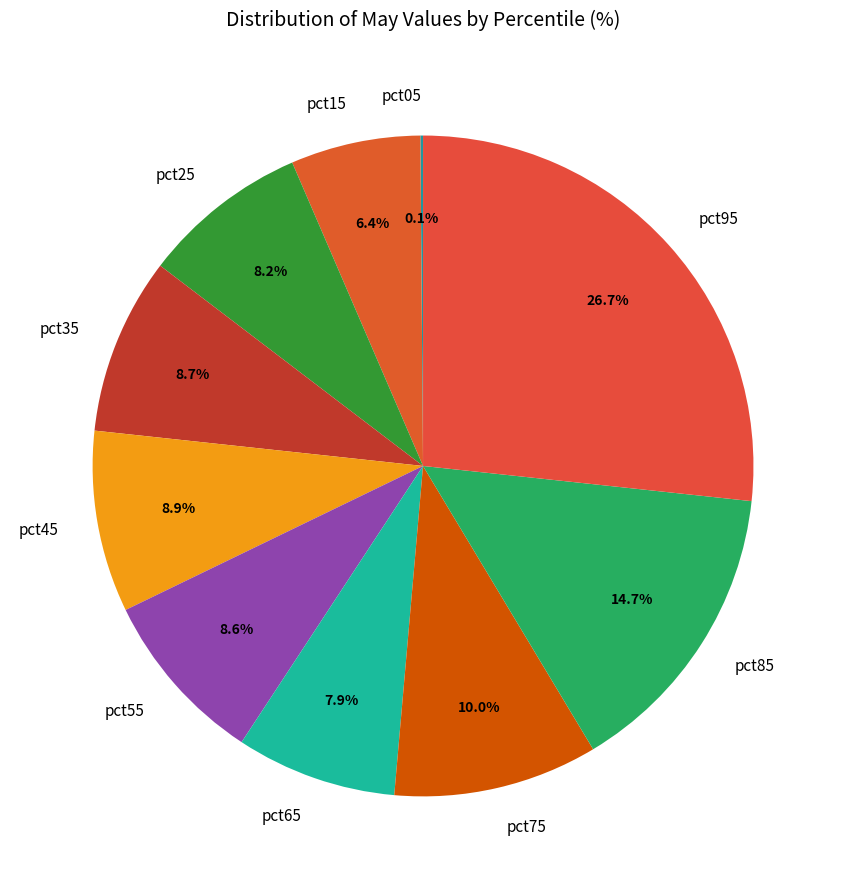

To the nearest percent, what is the average slice percentage?

10%